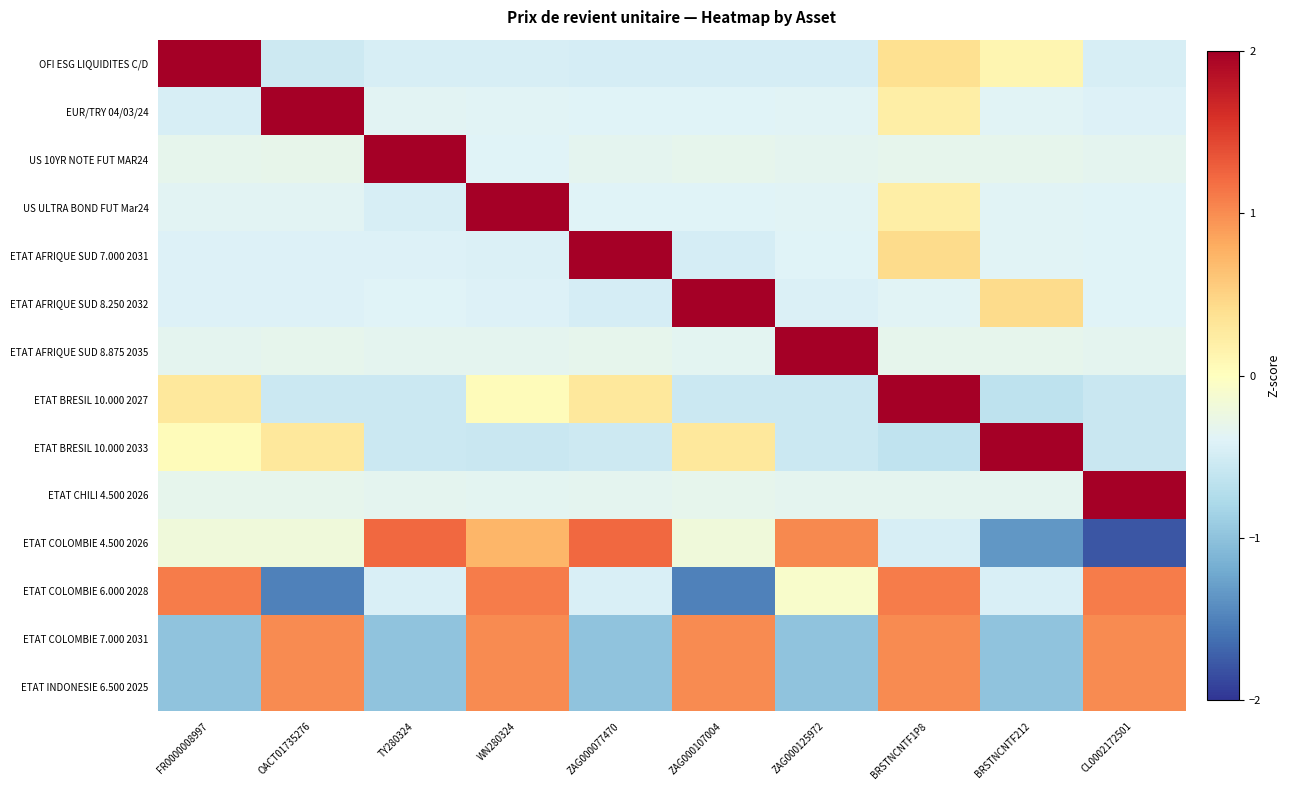

What is the total value across all series at TY280324?

-2.1